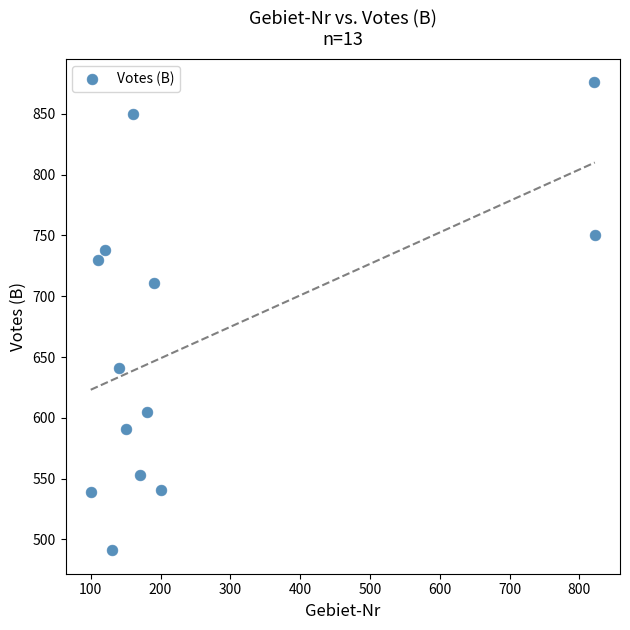

What Y value in the scatter plot is closest to 683?

711